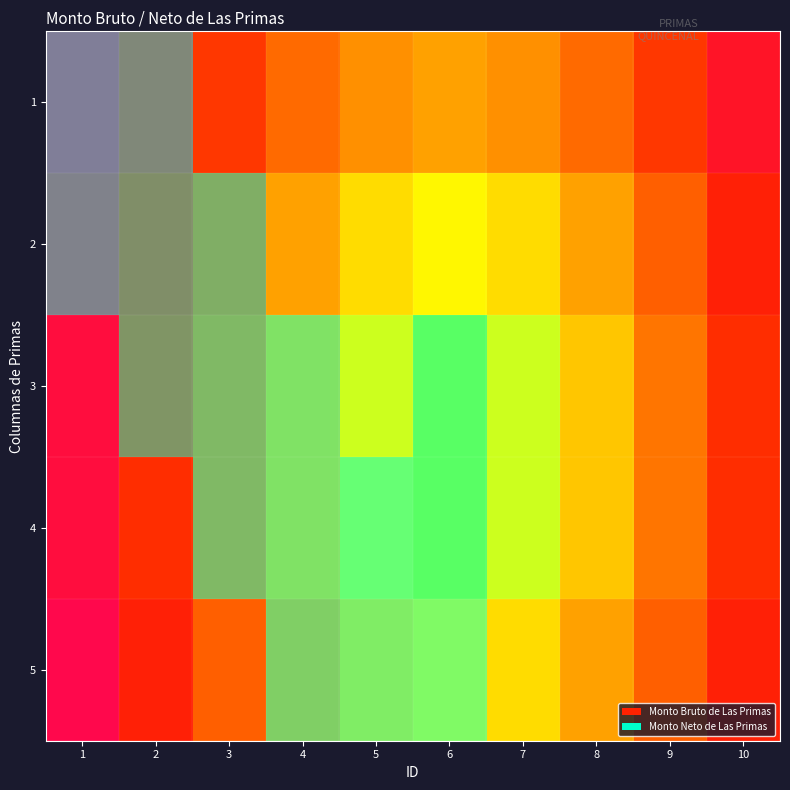

What is the difference between the second highest and minimum values in the 1 series?

1